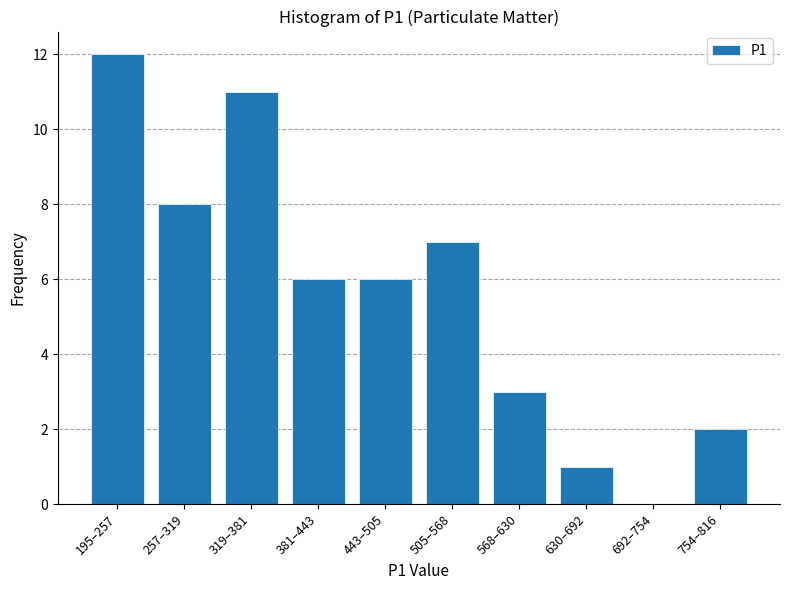

Reading right to left, transcribe all the data shown in this chart.

754–816=2	692–754=0	630–692=1	568–630=3	505–568=7	443–505=6	381–443=6	319–381=11	257–319=8	195–257=12